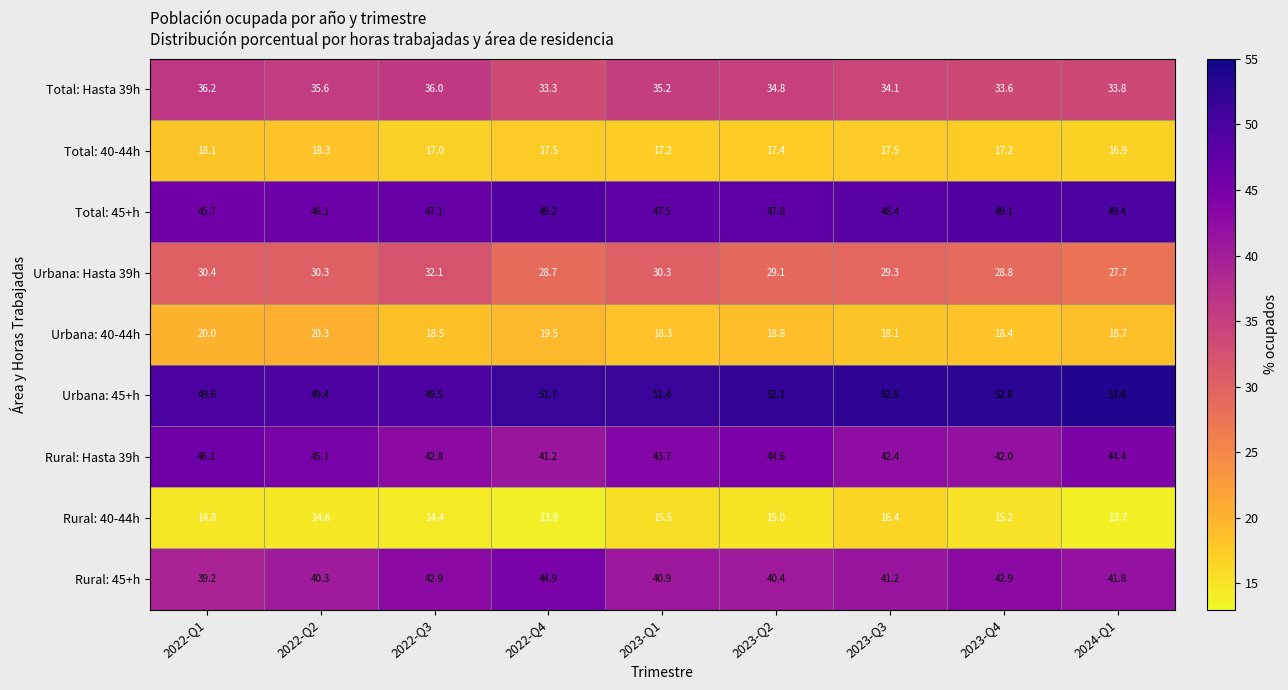

Count the number of data series in this chart.

9